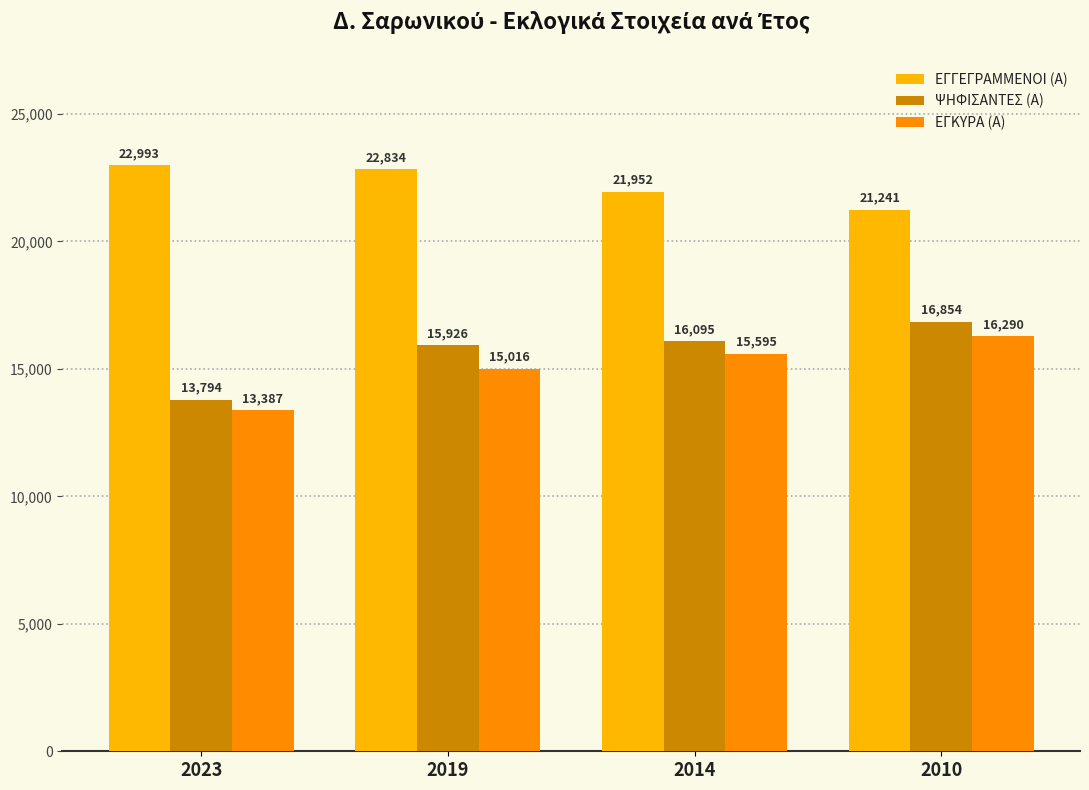

Is the value of ΕΓΓΕΓΡΑΜΜΕΝΟΙ (Α) at 2023 greater than the value of ΨΗΦΙΣΑΝΤΕΣ (Α) at 2010?

Yes